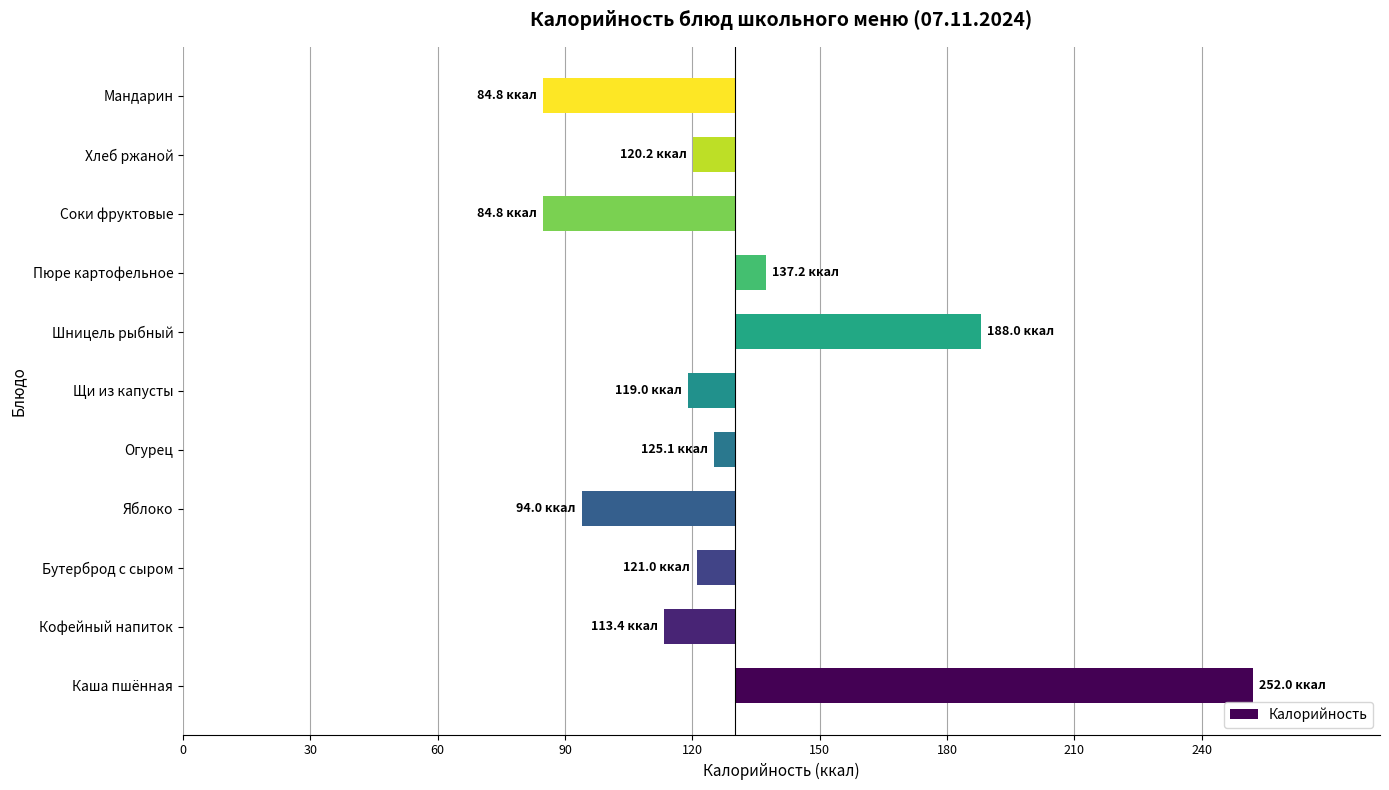

Where is the data nearest to the value 38?

Шницель рыбный